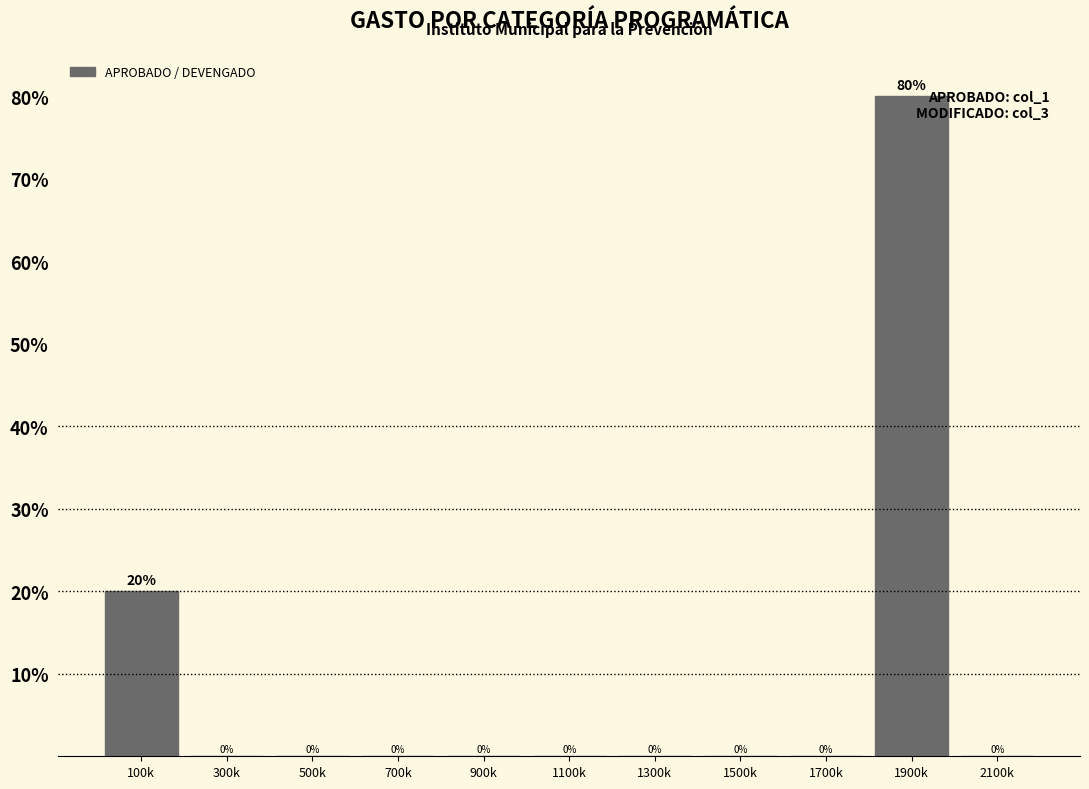

Reading left to right, what are all the values shown in this chart?

100k=20	300k=0	500k=0	700k=0	900k=0	1100k=0	1300k=0	1500k=0	1700k=0	1900k=80	2100k=0